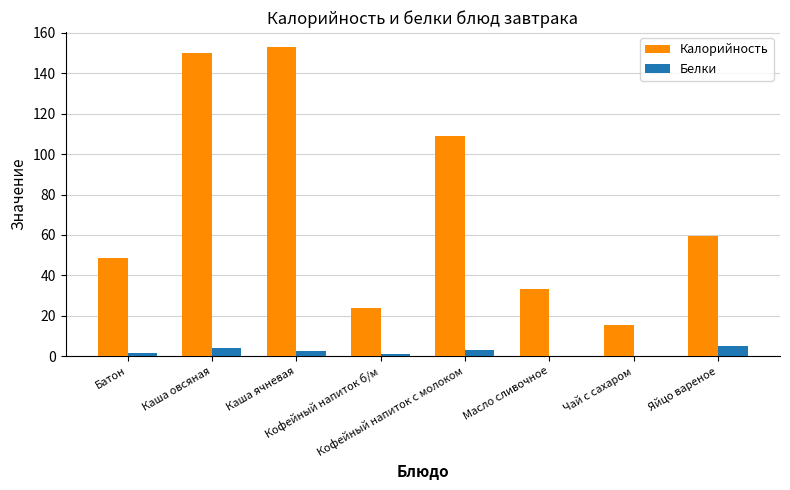

What is the maximum value shown in the chart?

152.8